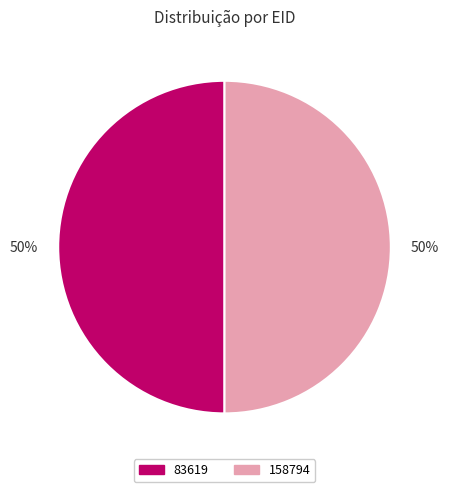

To the nearest percent, what is the average slice percentage?

50%